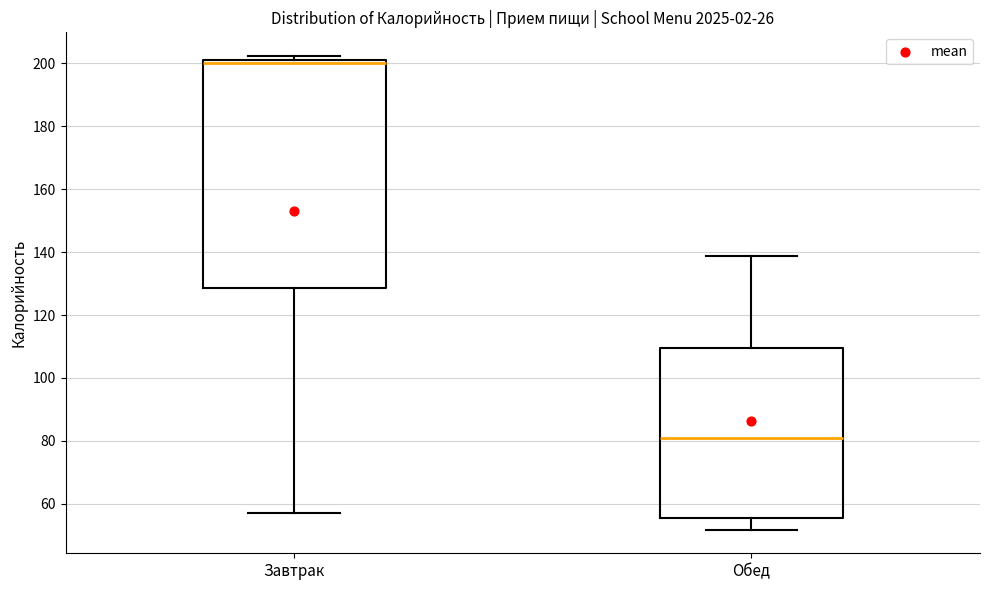

Reading left to right, transcribe this box plot: for each box, give where its median line is, the range the box spans, and where its two whiskers end, as read against the y-axis. The values are not printed on the chart, so give them approximately, as read against the axis.

Завтрак: median 200, box 128 to 202, whiskers 58 to 202 (just above the box's upper edge)
Обед: median 82, box 56 to 110, whiskers 52 to 138